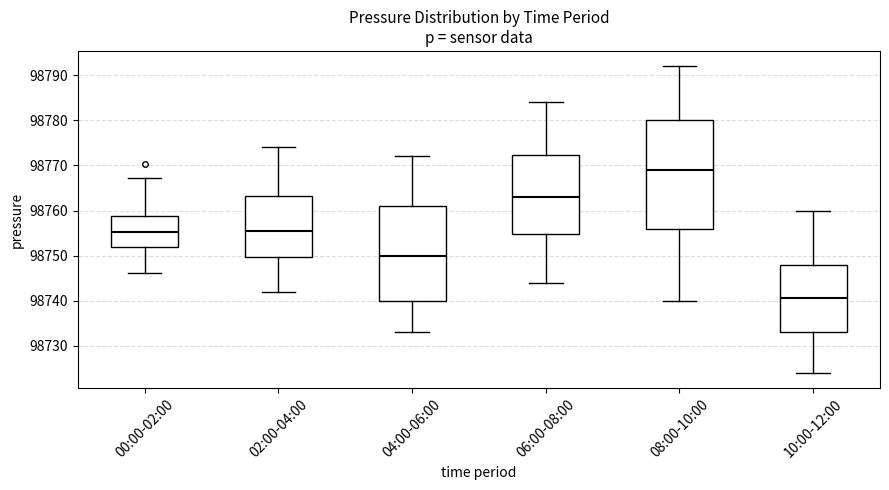

Comparing the boxes themselves (not the whiskers), which one is the tallest?

08:00-10:00